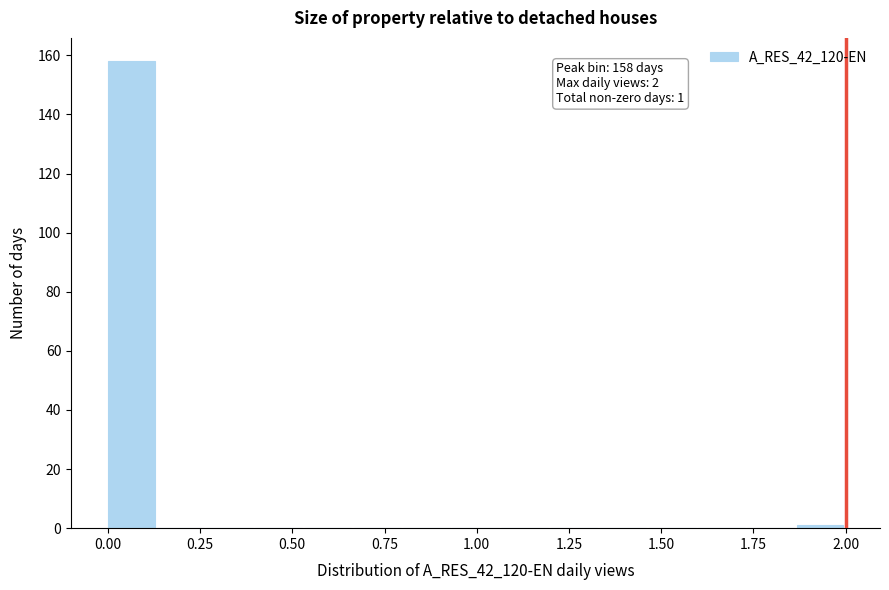

Read against the x-axis, roughly where is the centre of the tallest bar?

0.05